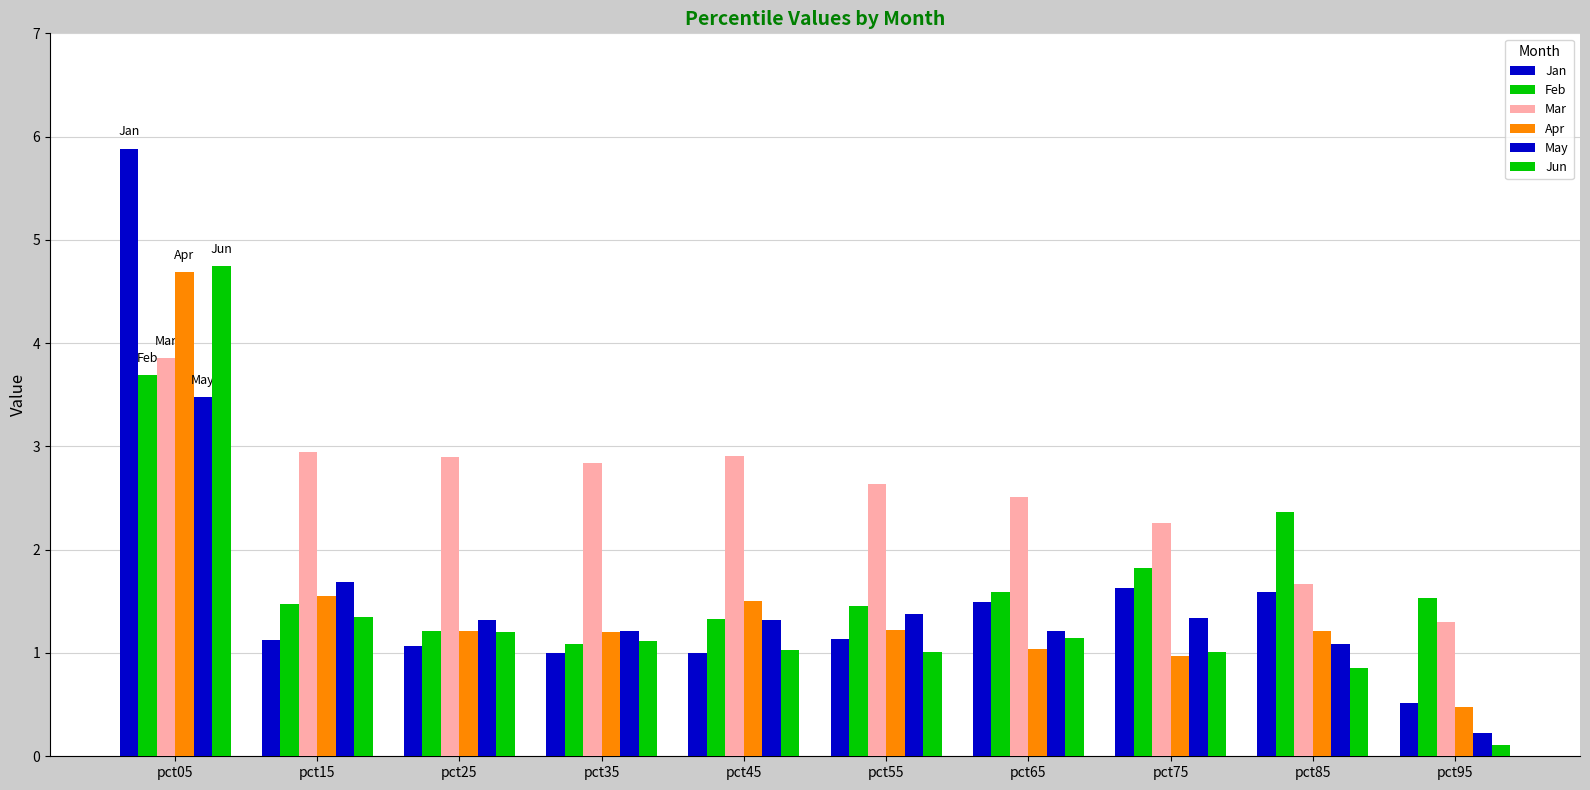

Are the bars horizontal?

No